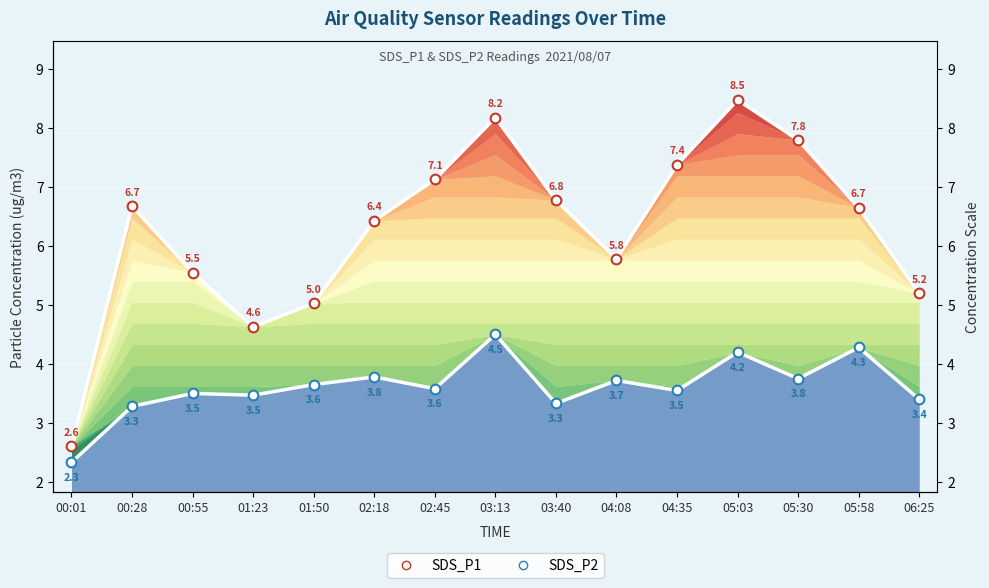

The value of SDS_P2 at 02:45 is 1.1. True or false?

False